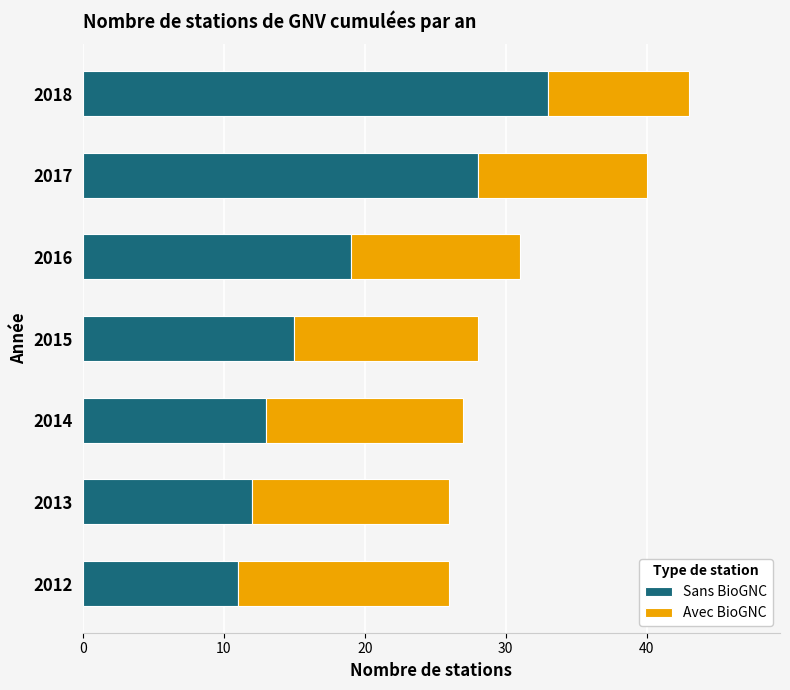

The value of Sans BioGNC at 2014 is 13. True or false?

True